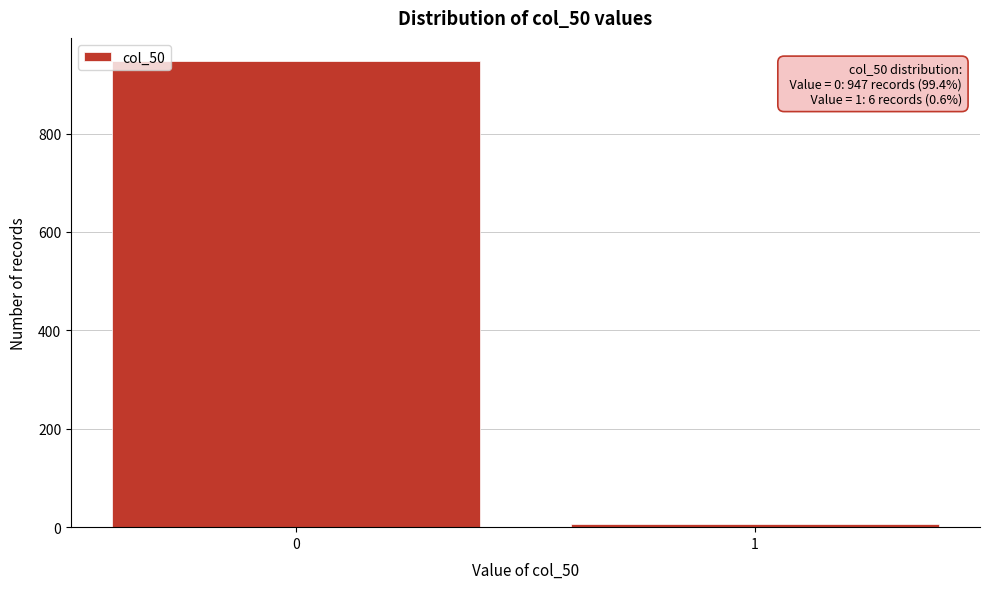

Reading left to right, extract all data points from this chart.

0=947	1=6